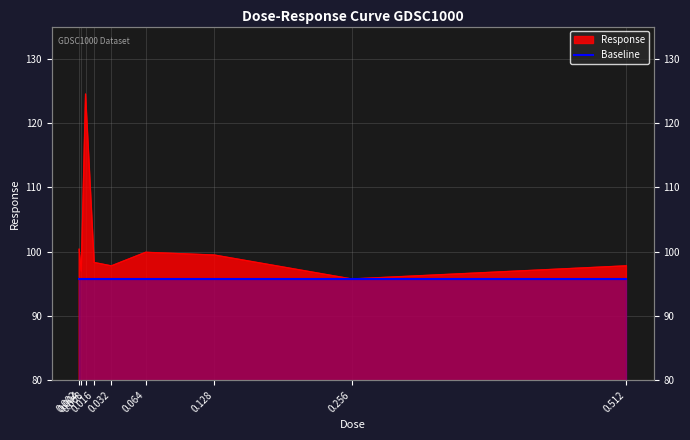

Count the number of values greater than 98.

5